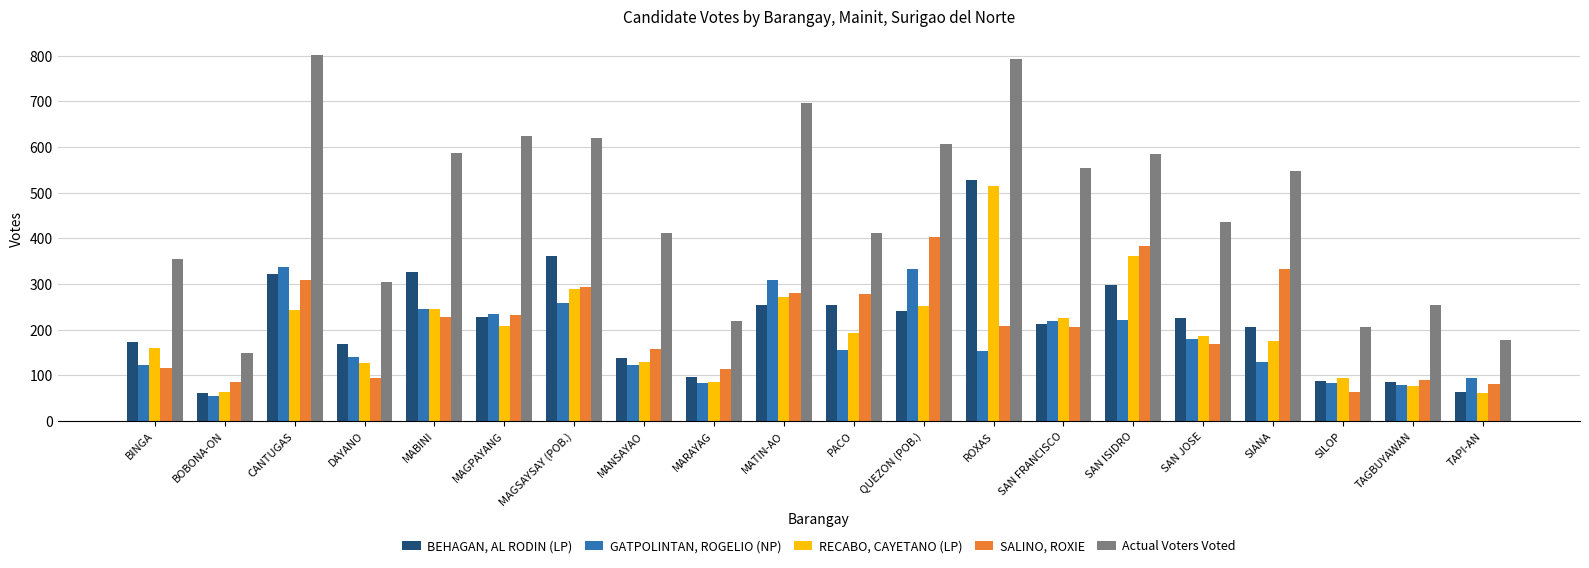

Which series changed the most between CANTUGAS and SIANA?

Actual Voters Voted